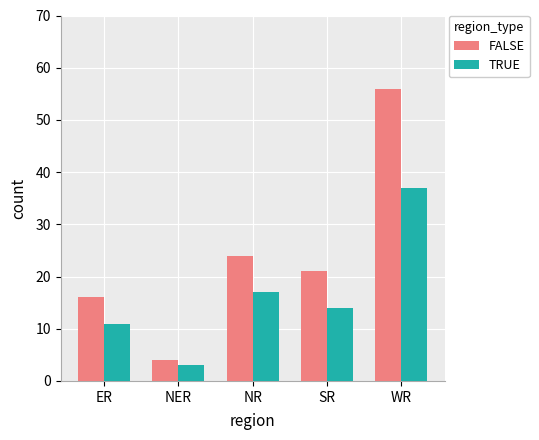

Rank the series by their average value, from highest to lowest.

FALSE, TRUE